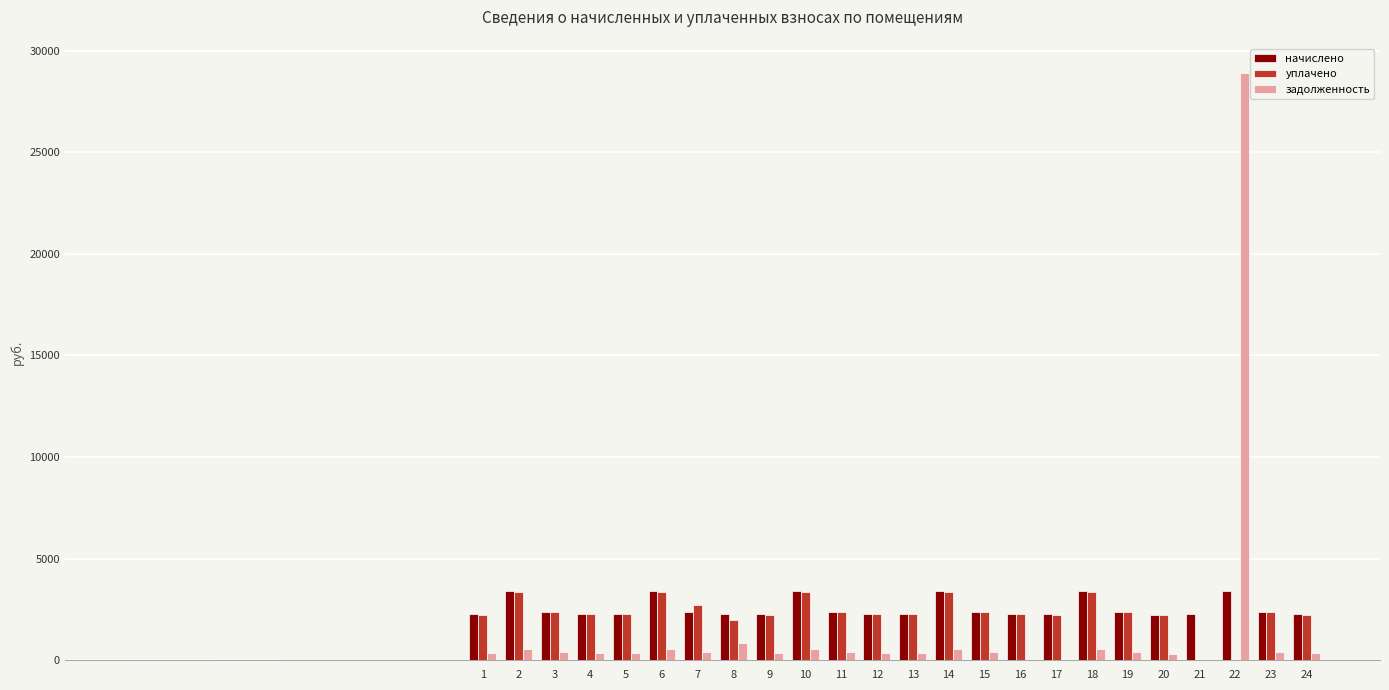

What is the maximum value shown in the chart?

28888.5